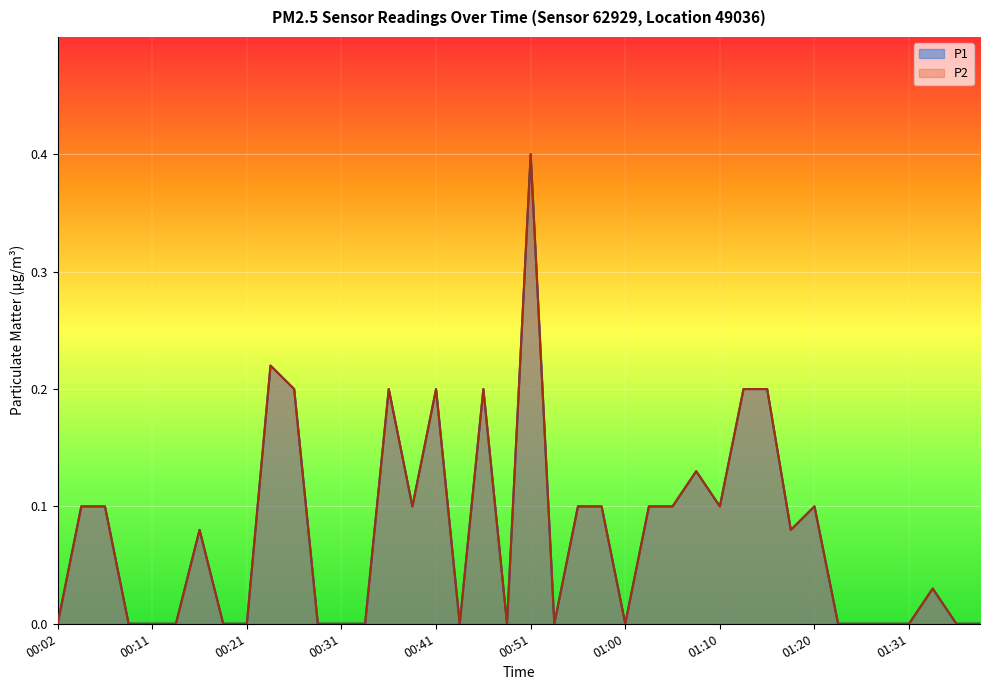

Reading left to right, transcribe all the data shown in this chart.

P1: 00:02=0.0	00:04=0.1	00:07=0.1	00:09=0.0	00:11=0.0	00:14=0.0	00:16=0.1	00:19=0.0	00:21=0.0	00:24=0.2	00:26=0.2	00:28=0.0	00:31=0.0	00:33=0.0	00:36=0.2	00:38=0.1	00:41=0.2	00:43=0.0	00:46=0.2	00:48=0.0	00:51=0.4	00:53=0.0	00:56=0.1	00:58=0.1	01:00=0.0	01:03=0.1	01:05=0.1	01:08=0.1	01:10=0.1	01:13=0.2	01:15=0.2	01:17=0.1	01:20=0.1	01:23=0.0	01:26=0.0	01:29=0.0	01:31=0.0	01:34=0.0	01:36=0.0	01:38=0.0
P2: 00:02=0.0	00:04=0.1	00:07=0.1	00:09=0.0	00:11=0.0	00:14=0.0	00:16=0.1	00:19=0.0	00:21=0.0	00:24=0.2	00:26=0.2	00:28=0.0	00:31=0.0	00:33=0.0	00:36=0.2	00:38=0.1	00:41=0.2	00:43=0.0	00:46=0.2	00:48=0.0	00:51=0.4	00:53=0.0	00:56=0.1	00:58=0.1	01:00=0.0	01:03=0.1	01:05=0.1	01:08=0.1	01:10=0.1	01:13=0.2	01:15=0.2	01:17=0.1	01:20=0.1	01:23=0.0	01:26=0.0	01:29=0.0	01:31=0.0	01:34=0.0	01:36=0.0	01:38=0.0